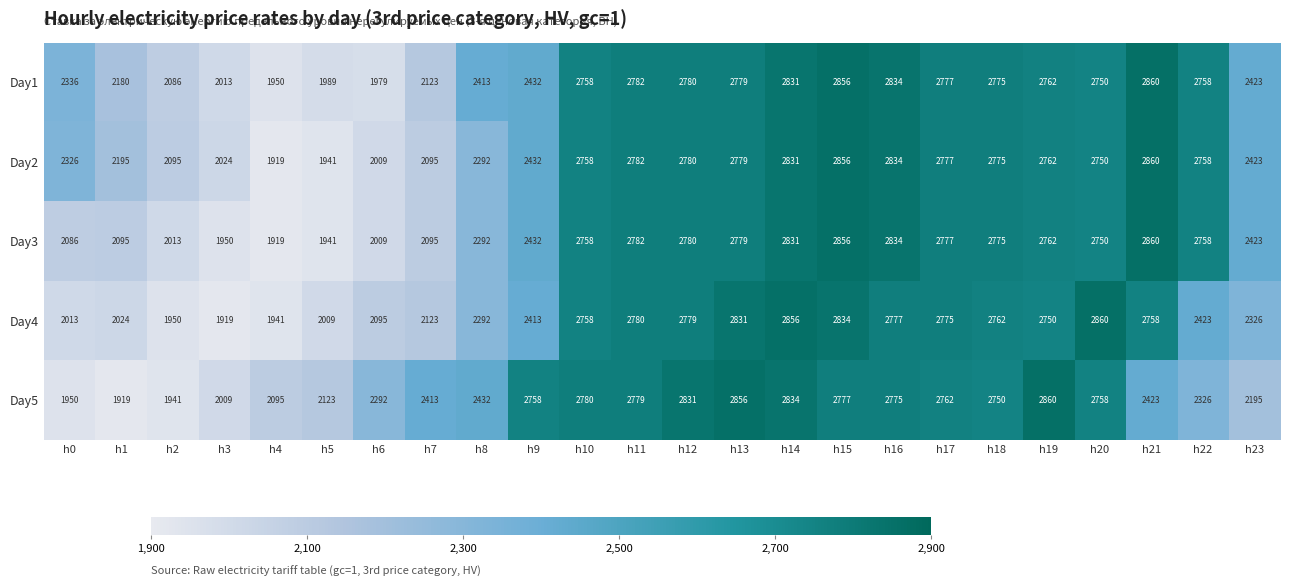

What is the difference between the maximum and minimum values in the Day5 series?

941